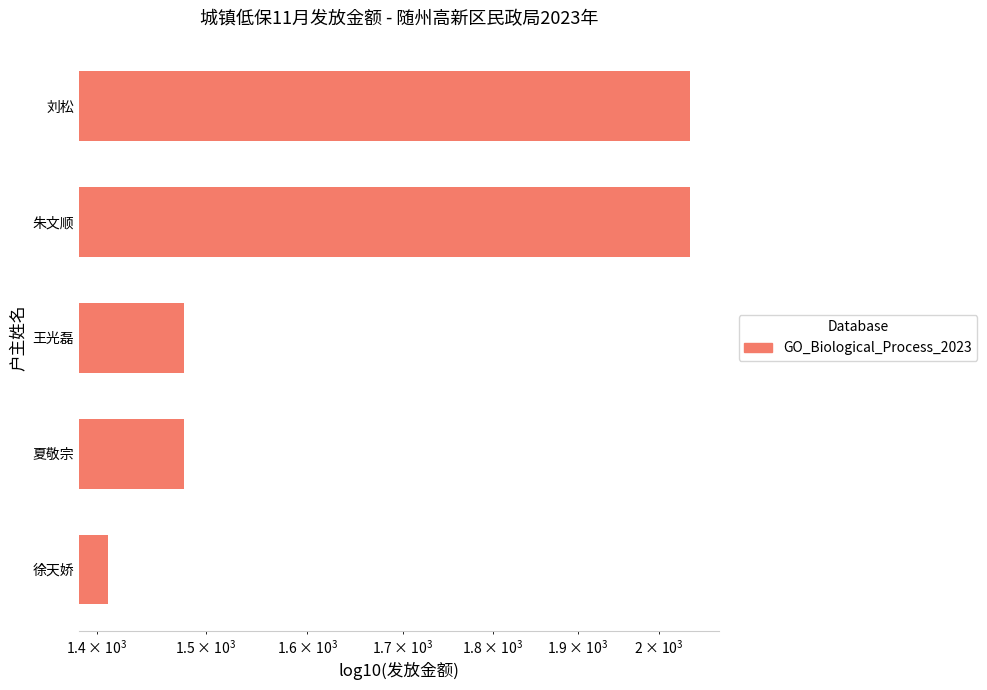

What is the difference between the second highest and minimum values?

630